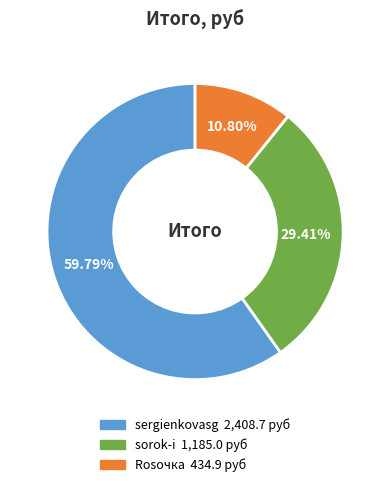

Which slice is the smallest?

Rosочка